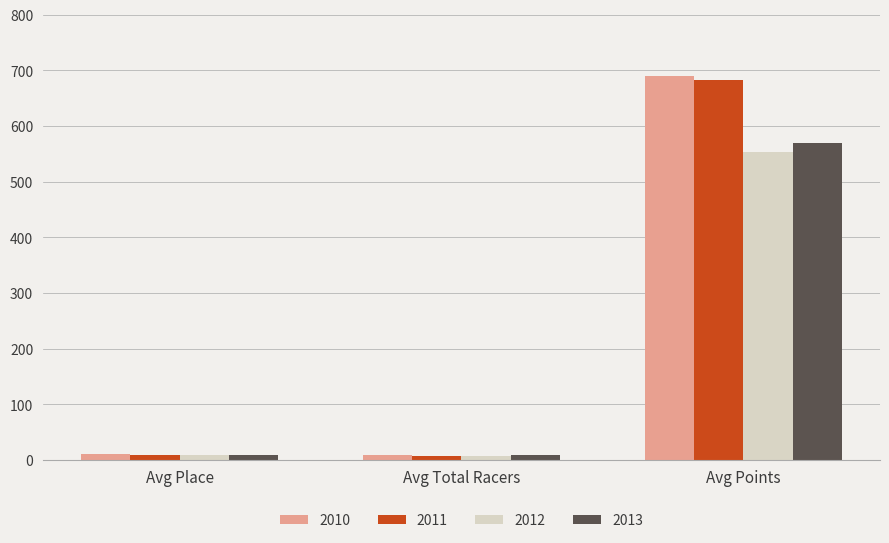

At which label does 2013 reach its peak?

Avg Points